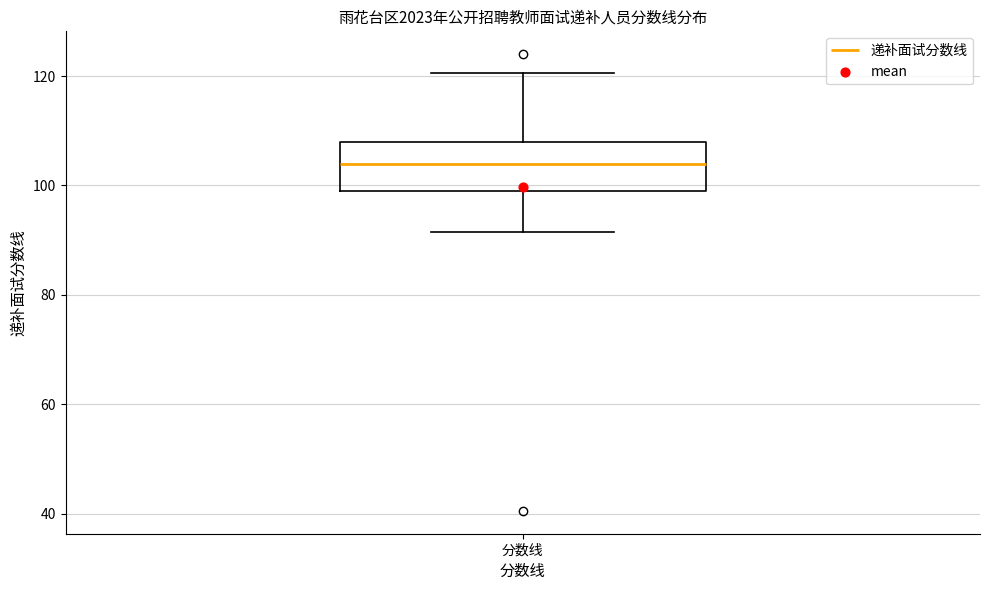

Transcribe this box plot: give where the median line is, the range the box spans, and where the two whiskers end, as read against the y-axis. The values are not printed on the chart, so give them approximately, as read against the axis.

median 104, box 100 to 108, whiskers 92 to 120